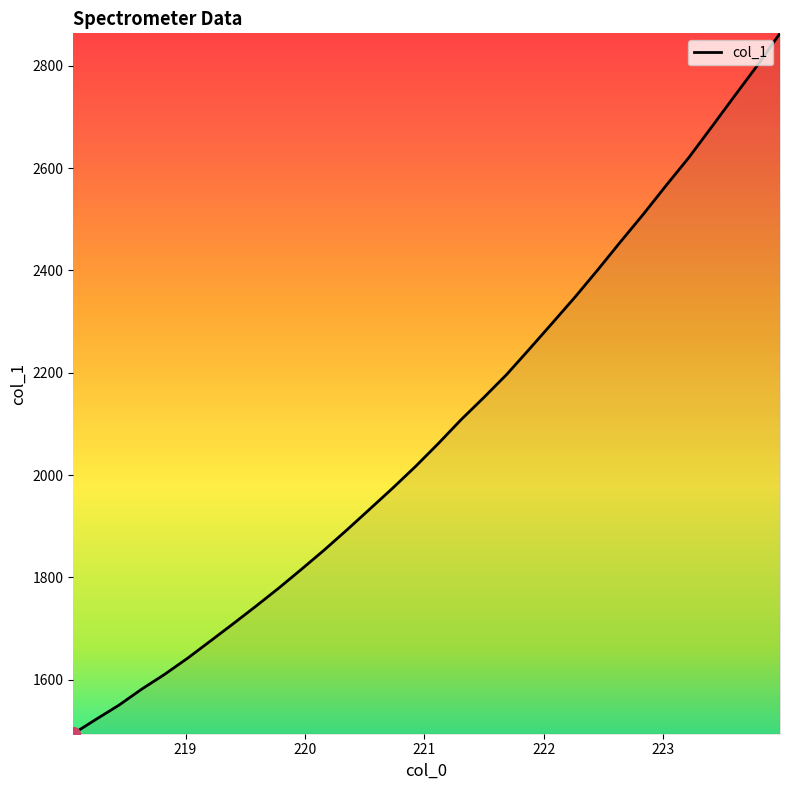

What is the greatest value displayed?

2863.4